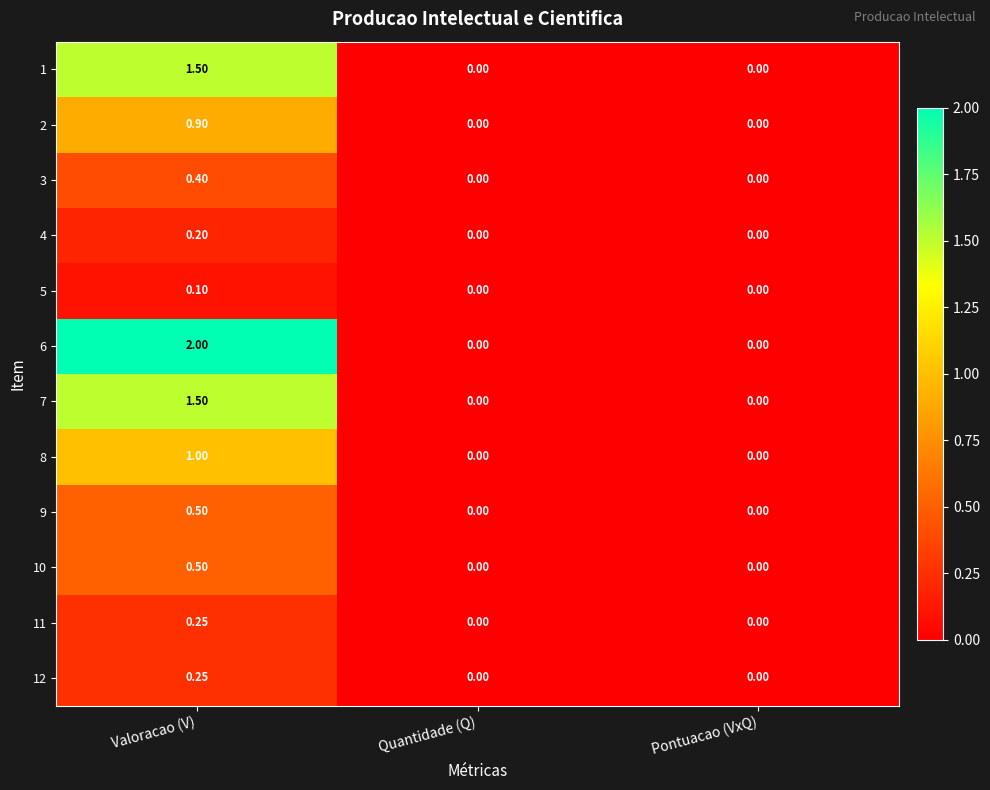

Is the value of 2 at Valoracao (V) greater than the value of 4 at Pontuacao (VxQ)?

Yes